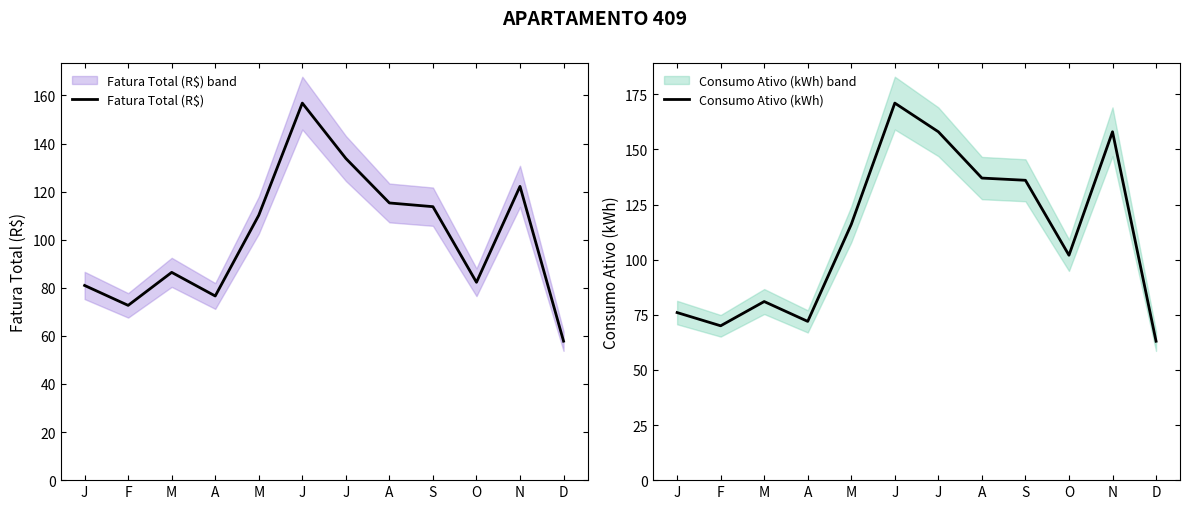

At which label does Consumo Ativo (kWh) first exceed 116?

J